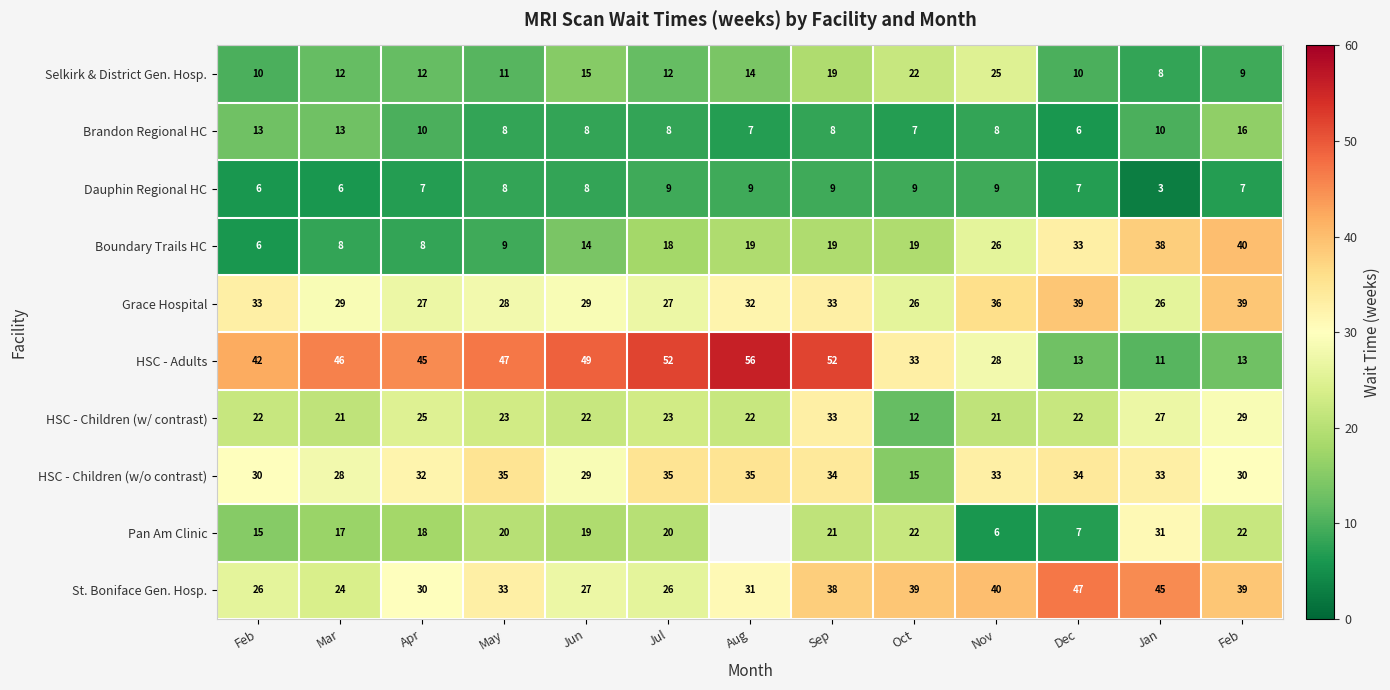

How many data points in Brandon Regional HC are less than 8?

3